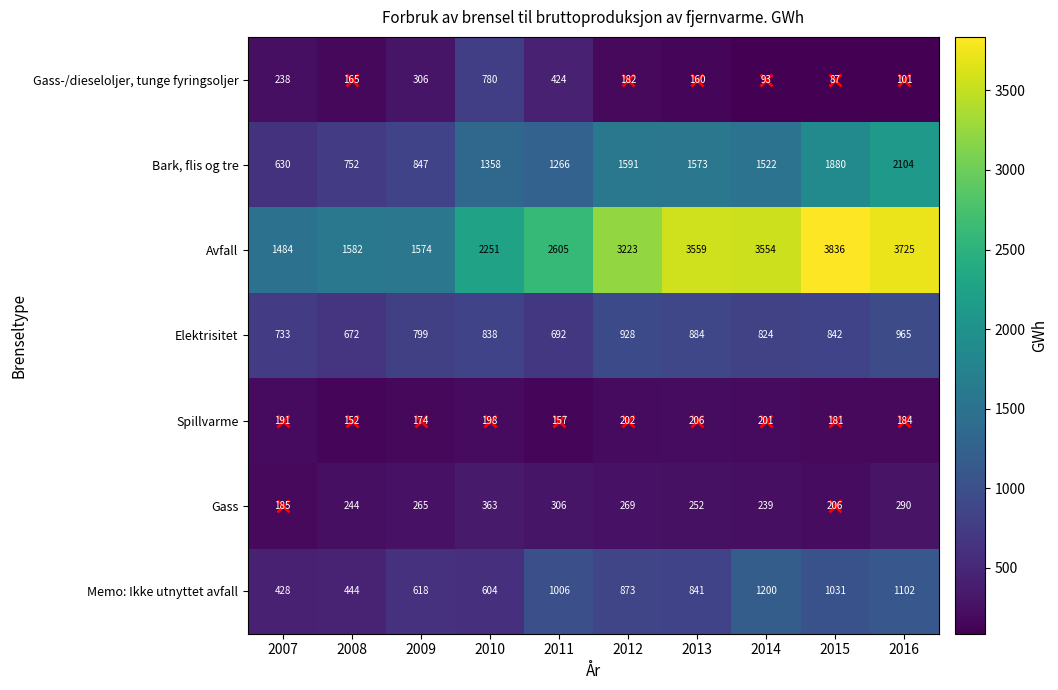

Count the number of categories in the chart.

10